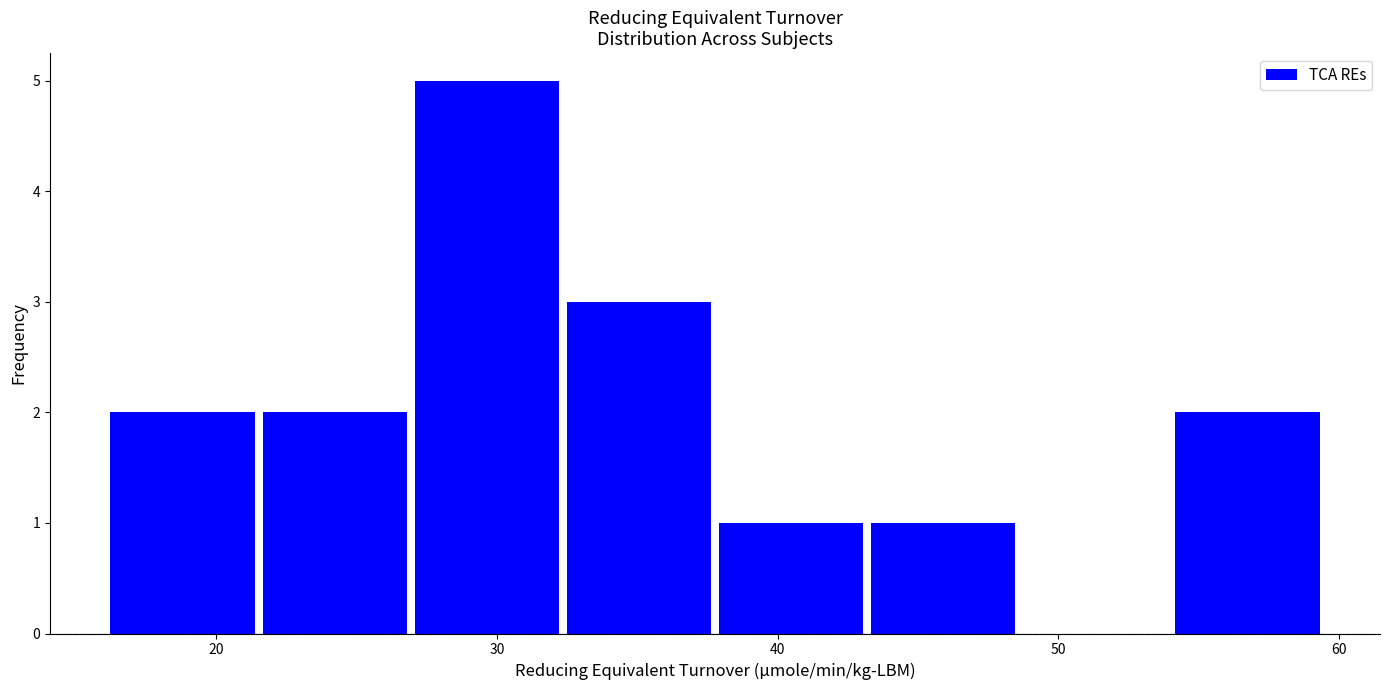

Reading left to right, transcribe this chart: for each bar, give the range it covers on the x-axis and its height. Neither the bar edges nor the heights are printed on the chart, so give them approximately, as read against the axes.

16 to 22: 2
22 to 27: 2
27 to 32: 5
32 to 38: 3
38 to 43: 1
43 to 49: 1
49 to 54: 0
54 to 59: 2